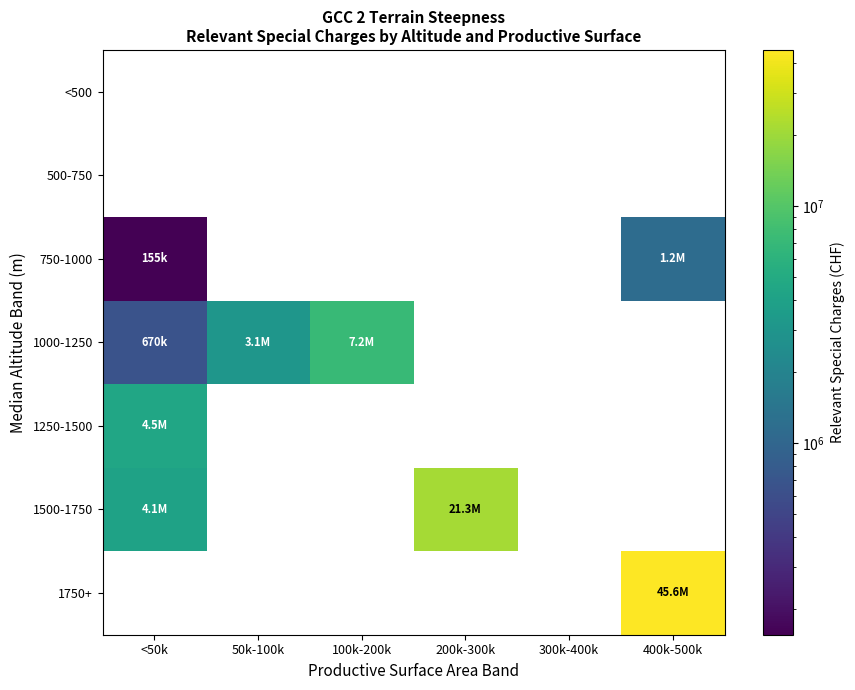

Is it true that 1500-1750 equals 4131129.6 at <50k?

True